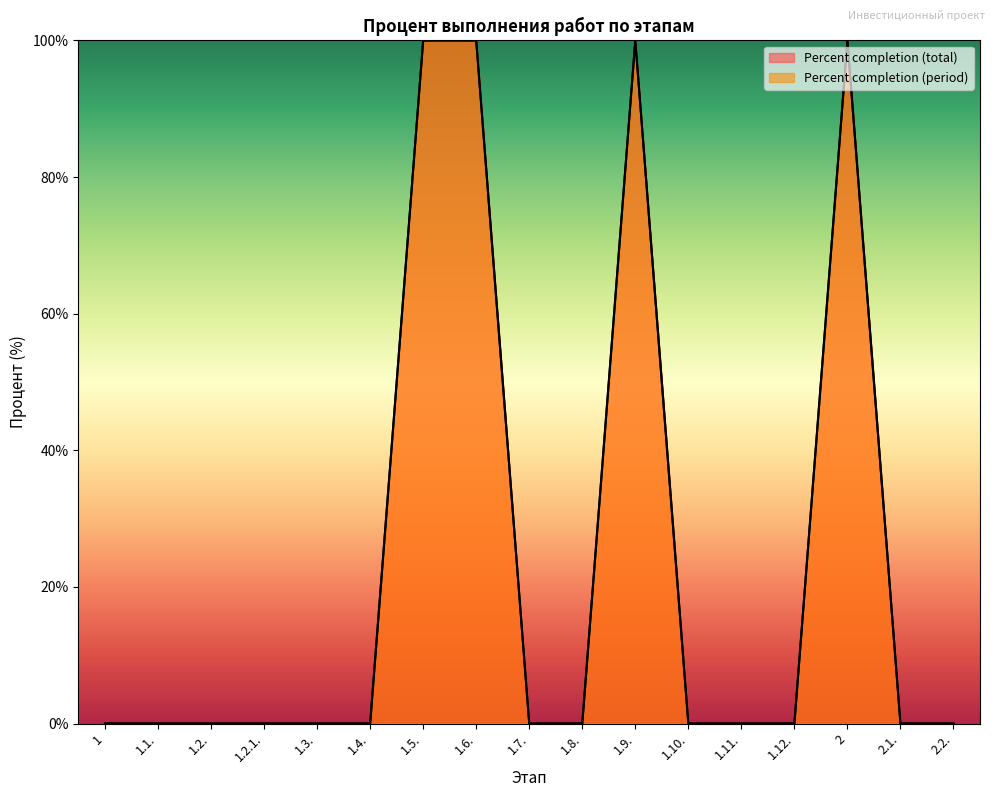

At how many categories does at least one series exceed 21?

4